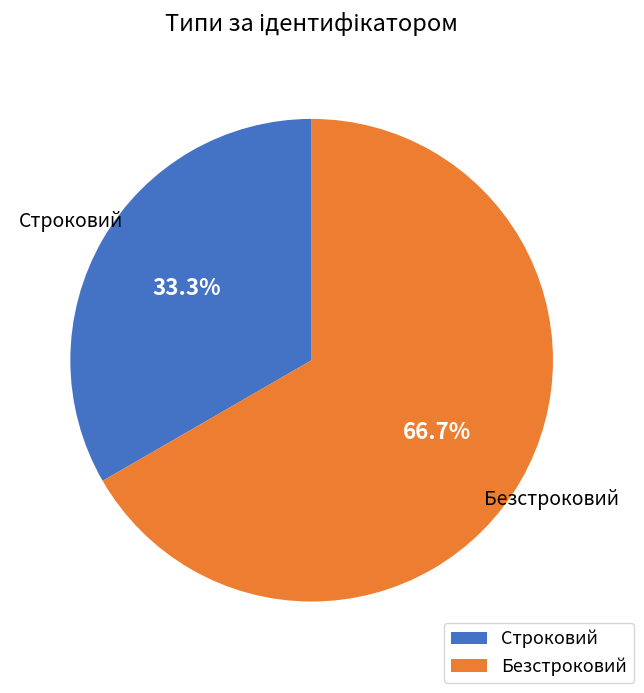

Count the number of slices in the pie.

2